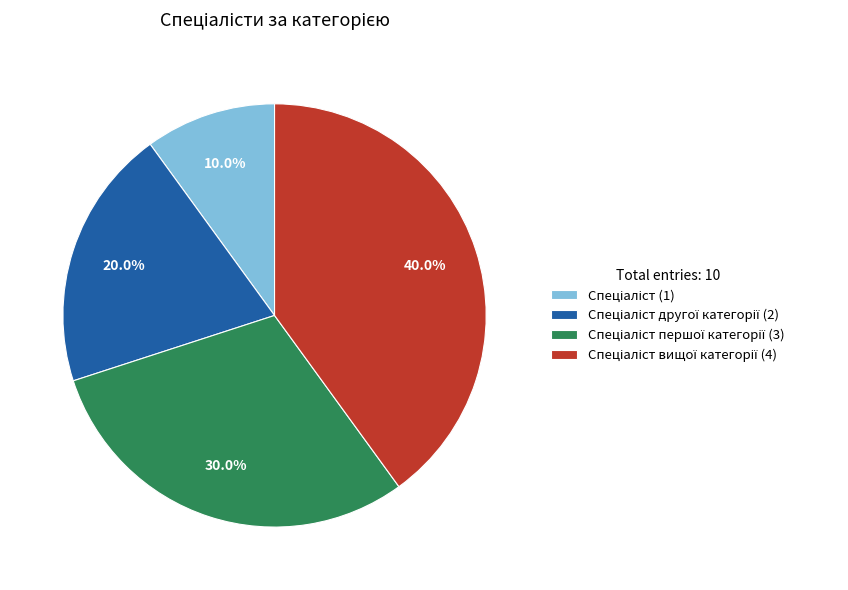

How many segments does this pie chart have?

4